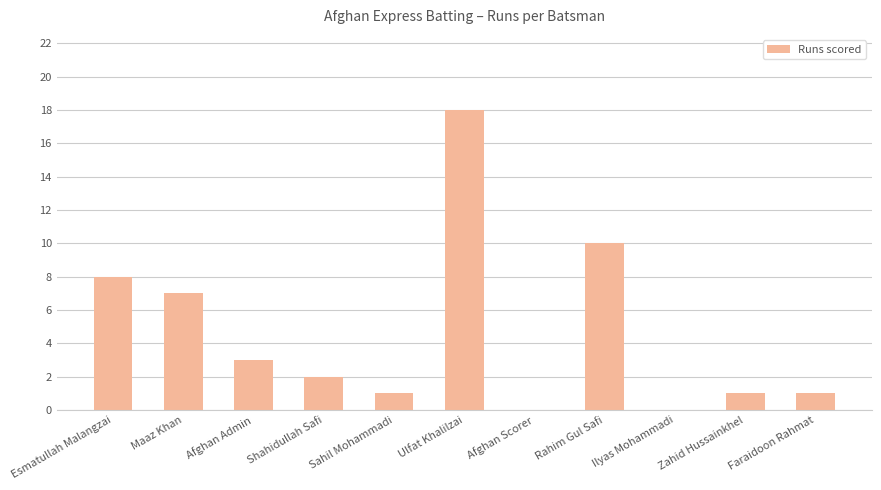

True or false: the data shows 0 at Ilyas Mohammadi.

True